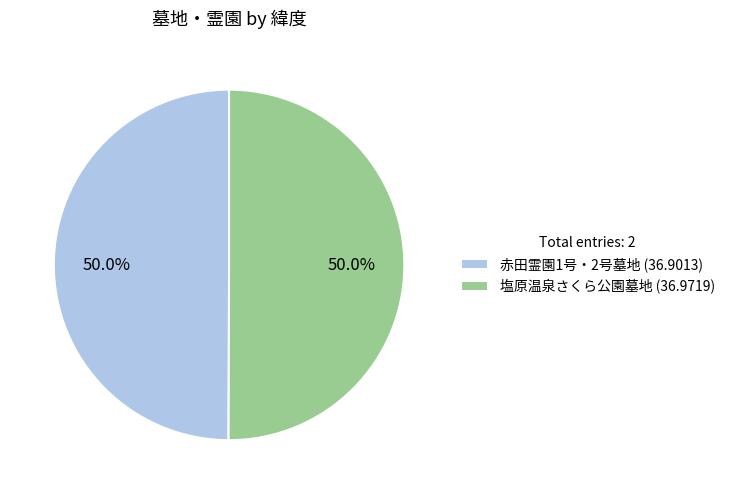

To the nearest percent, what percentage of the pie is 塩原温泉さくら公園墓地?

50%